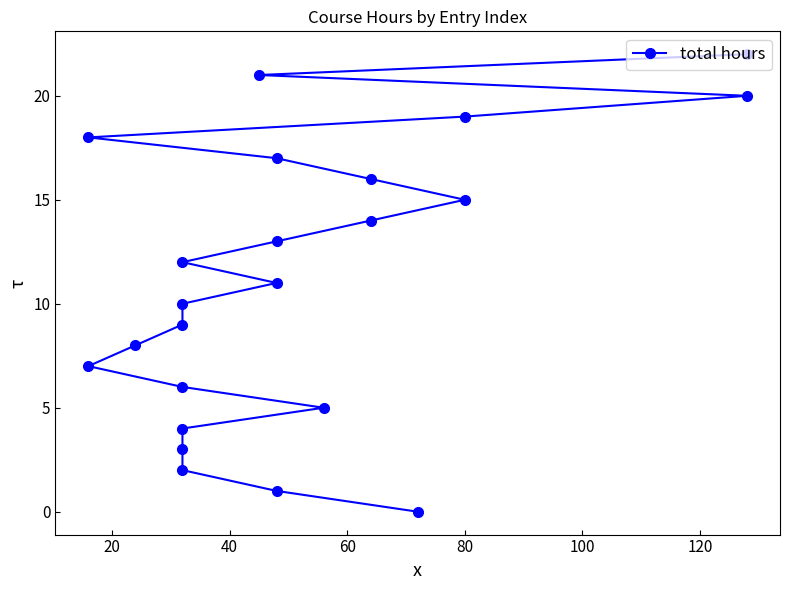

Count the number of categories in the chart.

23